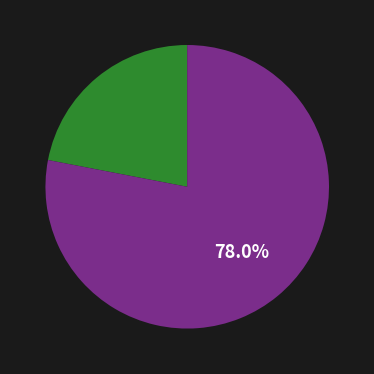

Does any single category account for the majority?

Yes